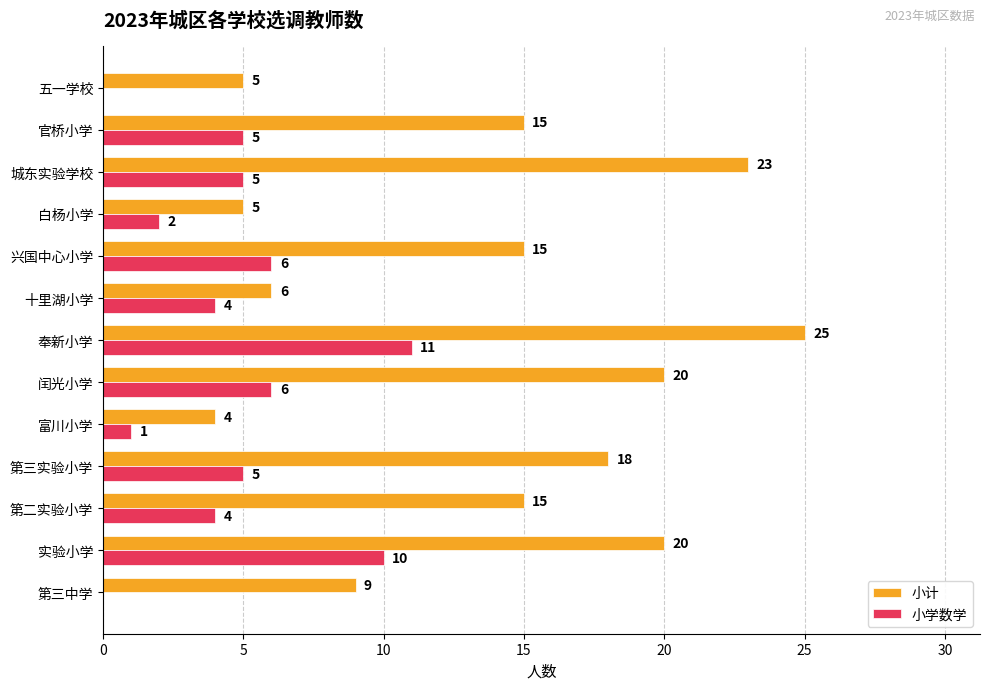

What is the sum of all 小学数学 values?

59